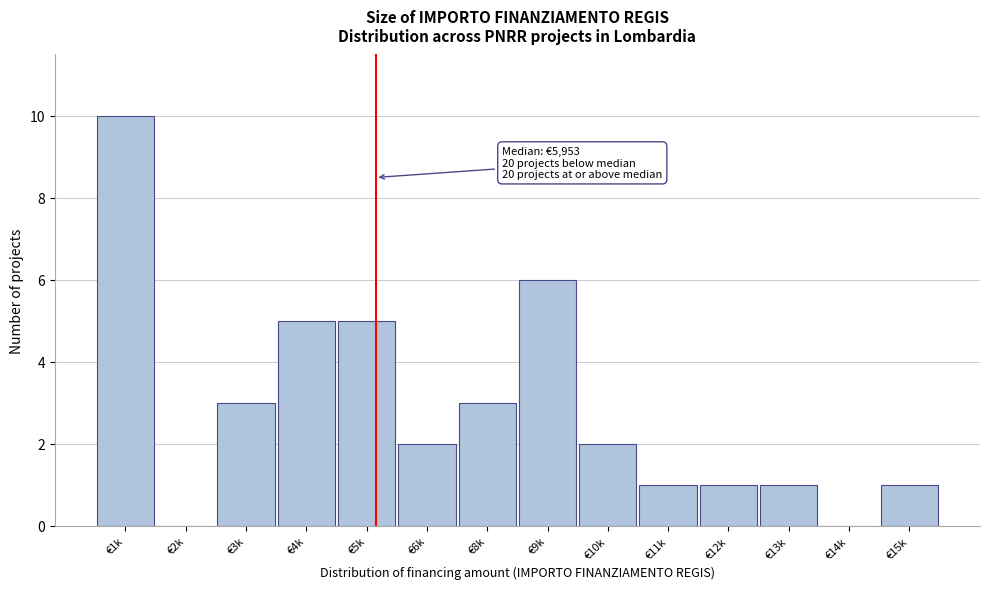

Reading left to right, transcribe all the data shown in this chart.

€1k=10	€2k=0	€3k=3	€4k=5	€5k=5	€6k=2	€8k=3	€9k=6	€10k=2	€11k=1	€12k=1	€13k=1	€14k=0	€15k=1